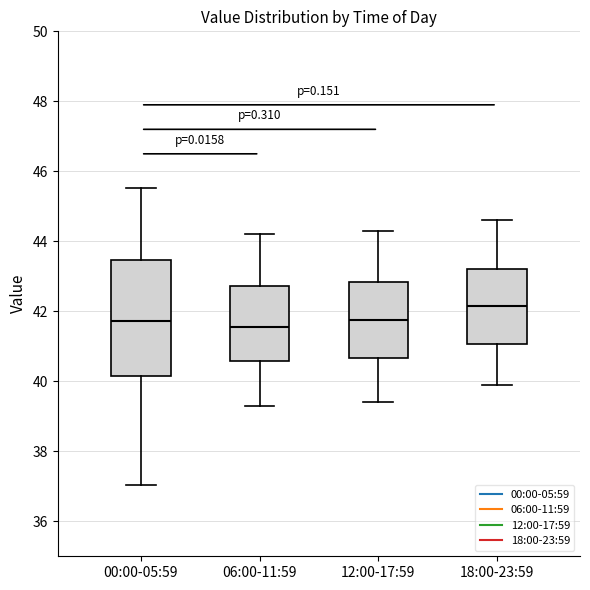

Where is the lower edge of the box for 00:00-05:59 on the y-axis? The values are not printed on the chart, so give them approximately, as read against the axis.

40.2